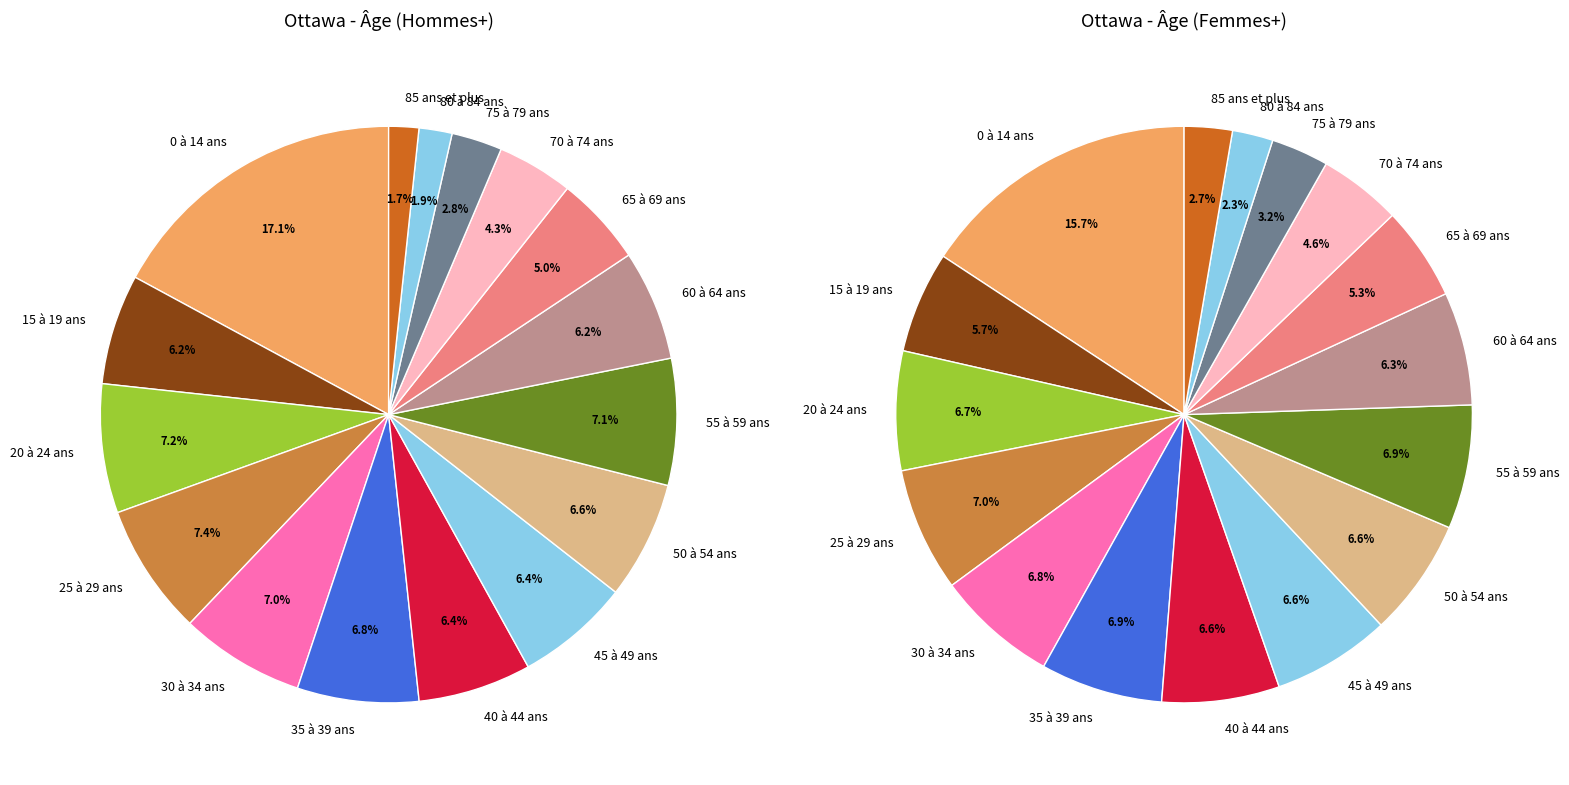

Does any single category account for the majority?

No